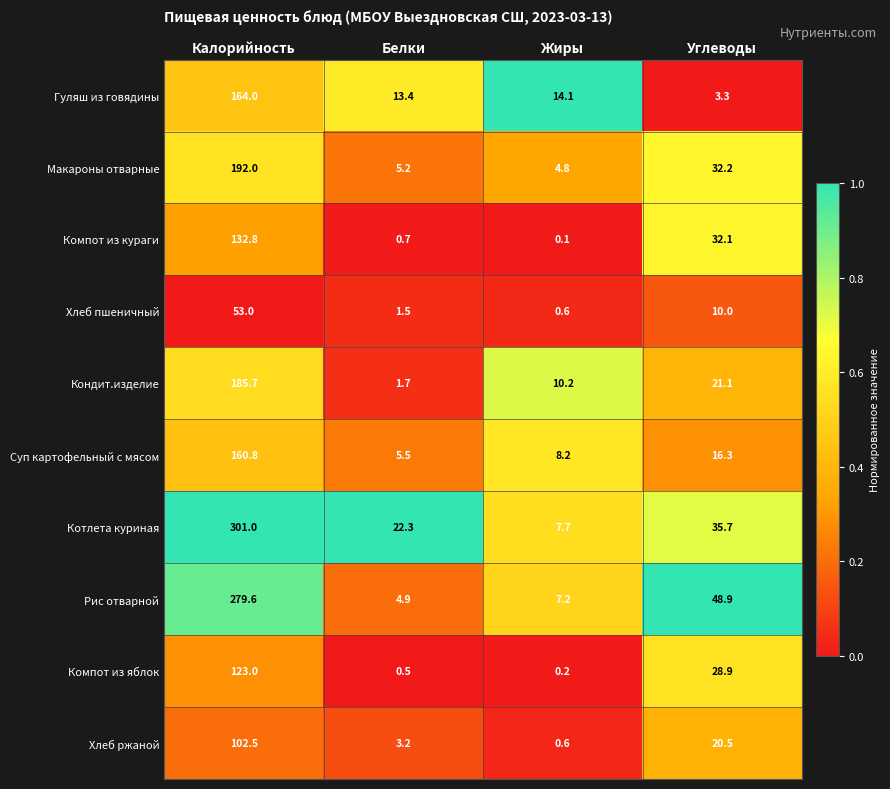

Where is Суп картофельный с мясом nearest to the value 83?

Углеводы